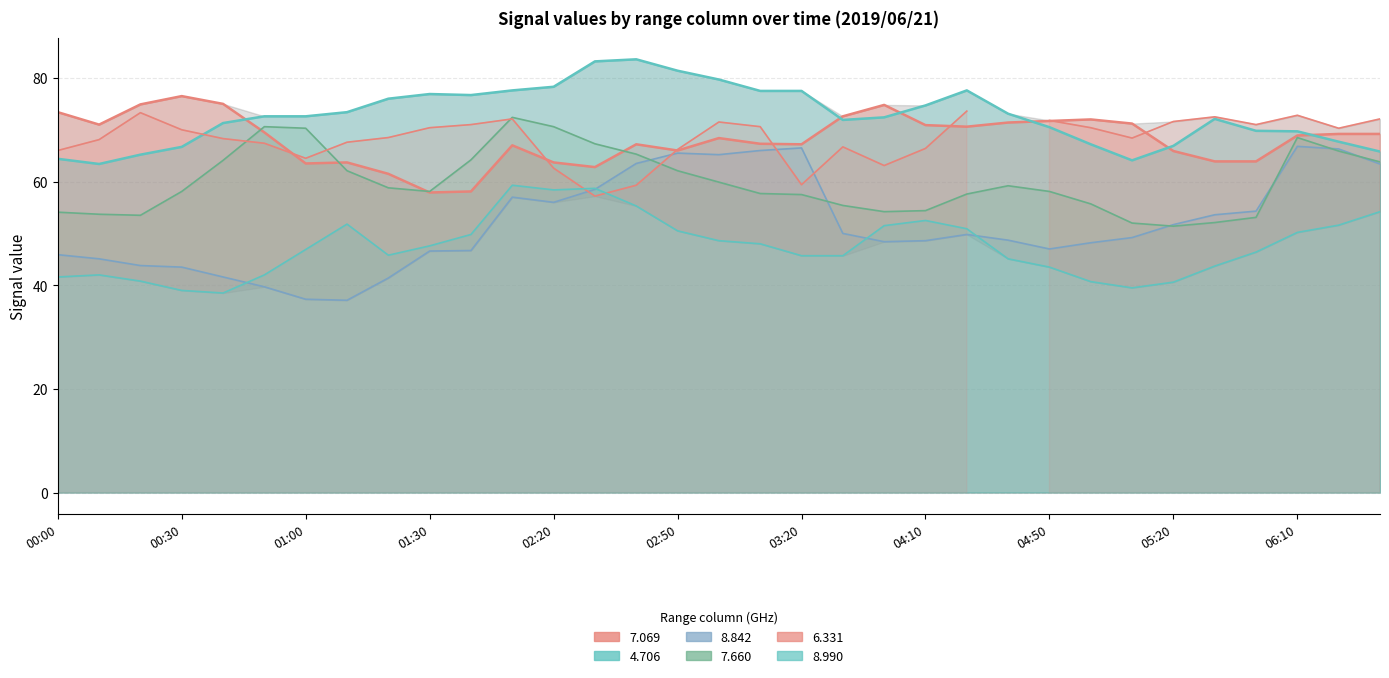

The value of 8.842 at 02:20 is 29.6. True or false?

False